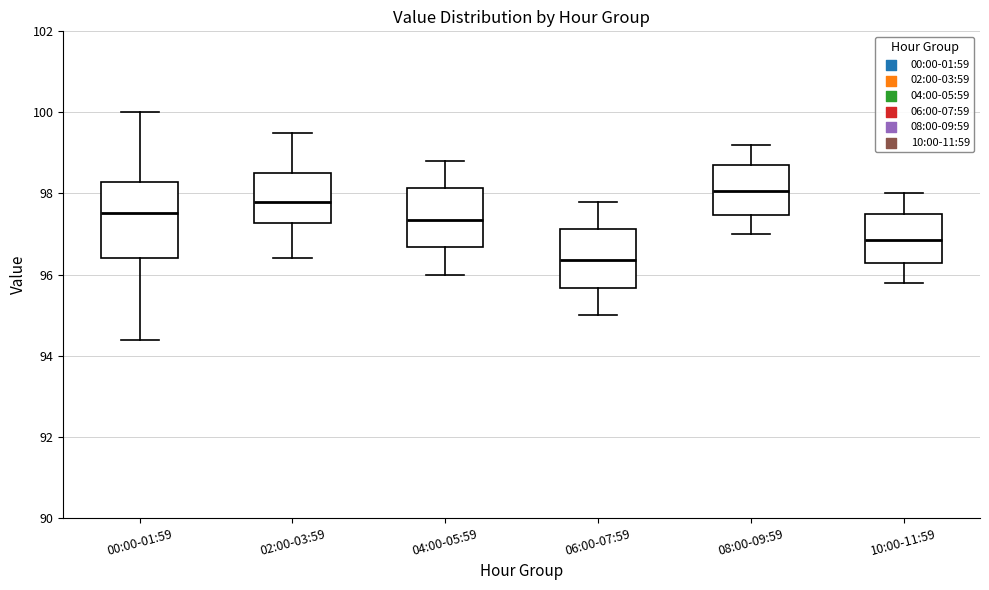

Reading left to right, read every box against the y-axis: the position of its median line, the range the box covers, and the ends of its whiskers. The values are not printed on the chart, so give them approximately, as read against the axis.

00:00-01:59: median 97.6, box 96.4 to 98.2, whiskers 94.4 to 100.0
02:00-03:59: median 97.8, box 97.2 to 98.6, whiskers 96.4 to 99.6
04:00-05:59: median 97.4, box 96.6 to 98.2, whiskers 96.0 to 98.8
06:00-07:59: median 96.4, box 95.6 to 97.2, whiskers 95.0 to 97.8
08:00-09:59: median 98.0, box 97.4 to 98.8, whiskers 97.0 to 99.2
10:00-11:59: median 96.8, box 96.2 to 97.6, whiskers 95.8 to 98.0